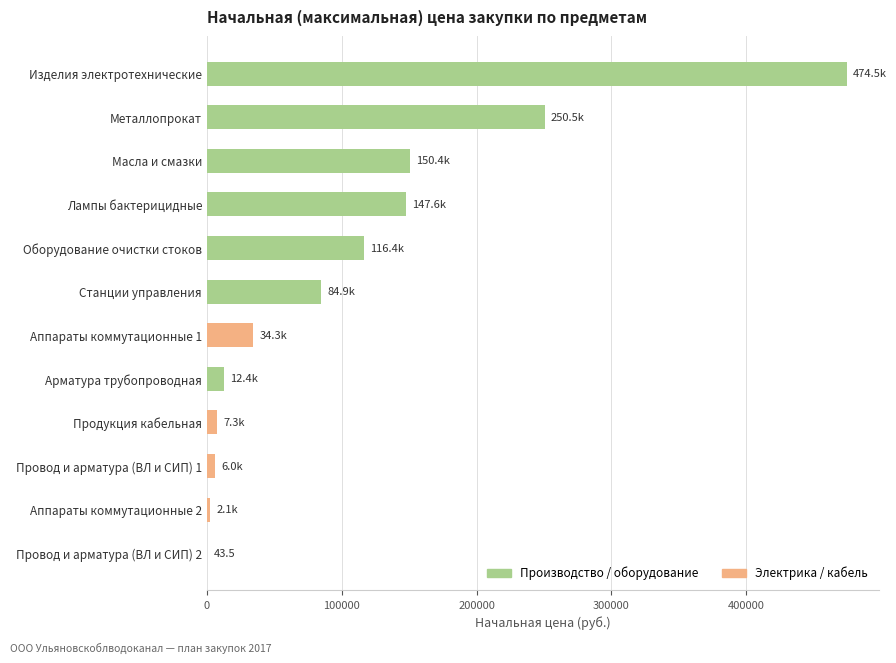

Which has a higher value, Продукция кабельная or Станции управления?

Станции управления